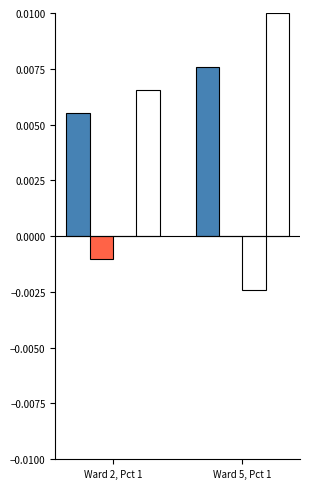

Does the chart contain stacked bars?

No